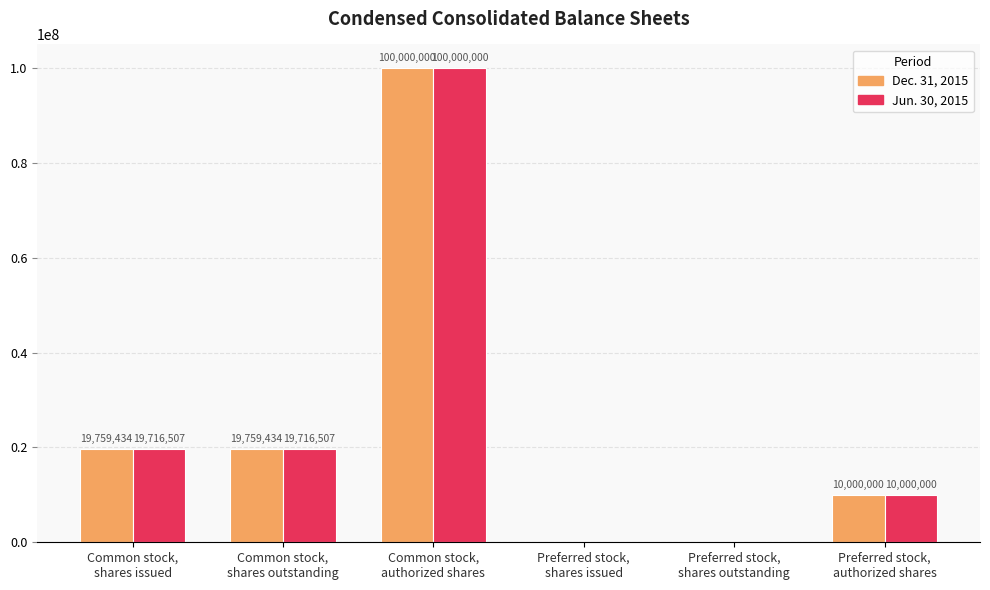

Is it true that Dec. 31, 2015 equals 19759434 at Common stock,
shares issued?

True